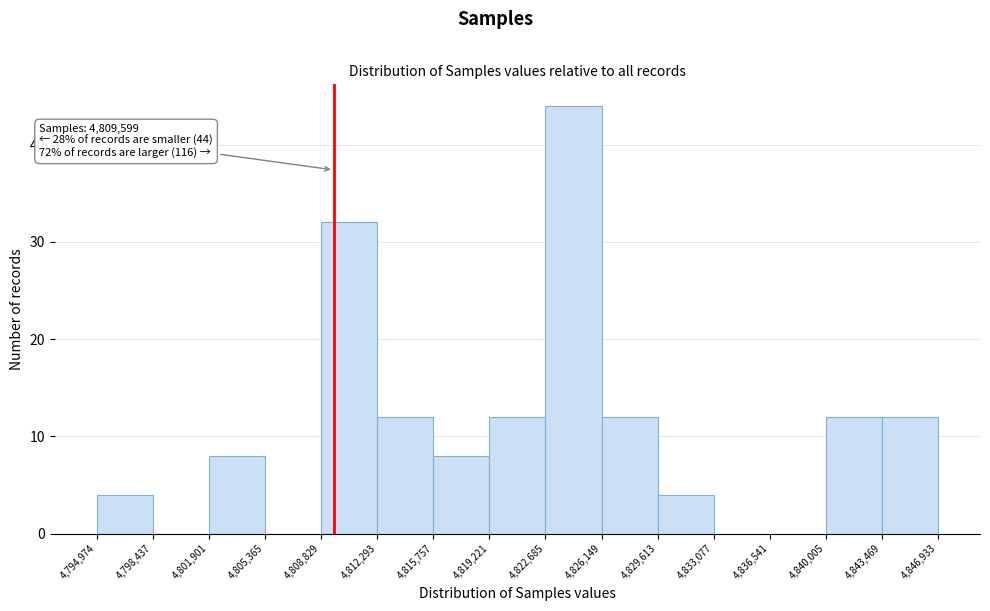

Which range on the x-axis has the tallest bar?

4,822,685 to 4,826,149